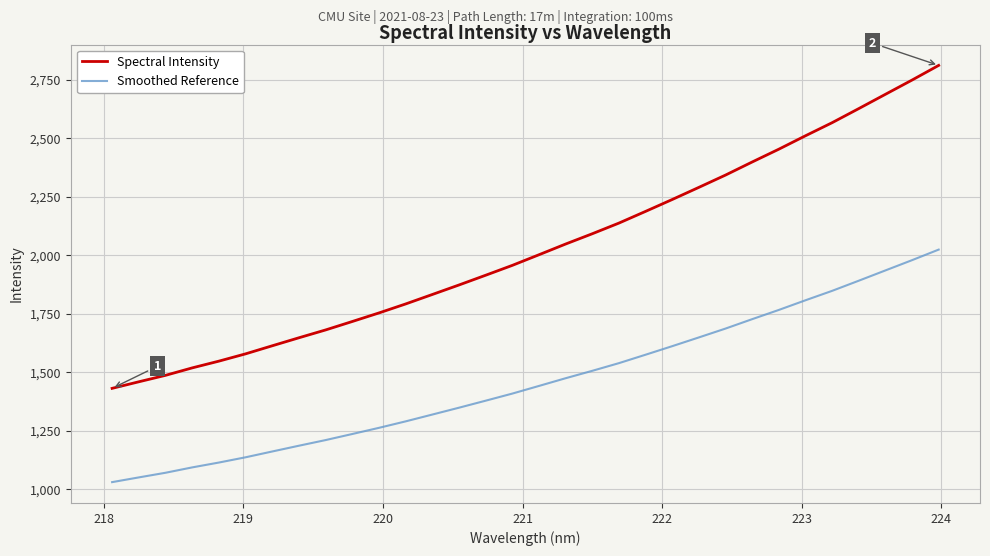

Which series has the widest spread of values?

Spectral Intensity